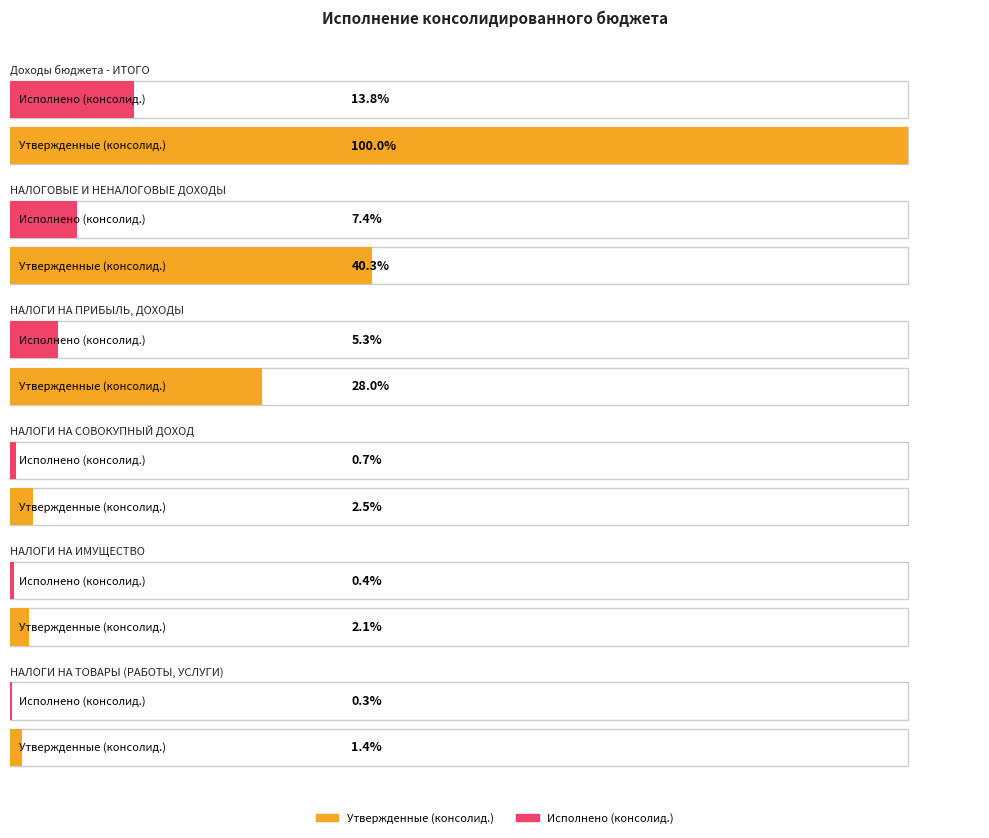

At which category is the sum across all series the highest?

Доходы бюджета - ИТОГО